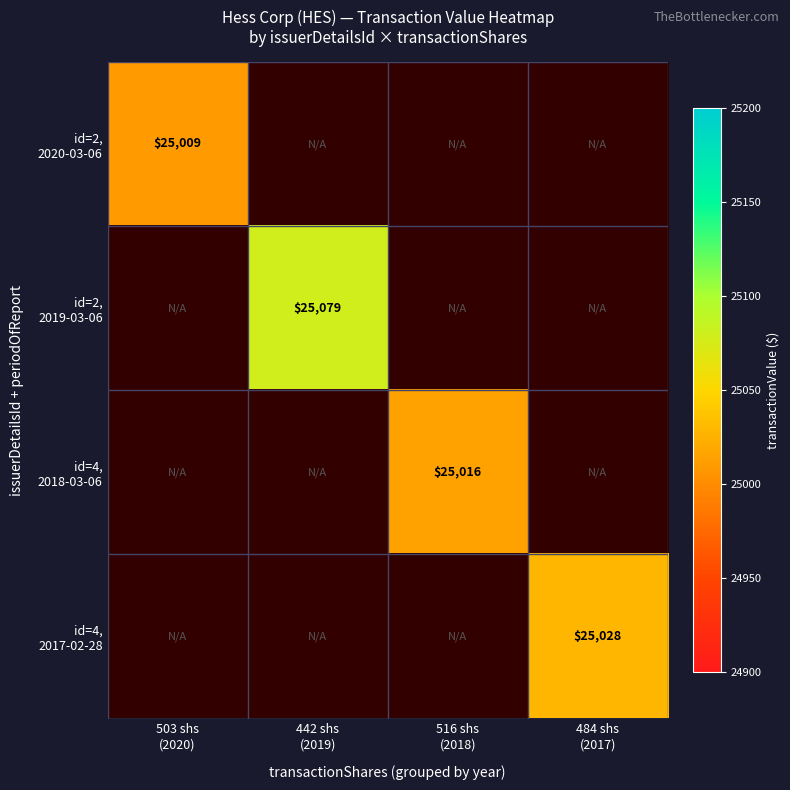

The value of id=2, 2019-03-06 at 442 shs (2019) is 25079.0. True or false?

True